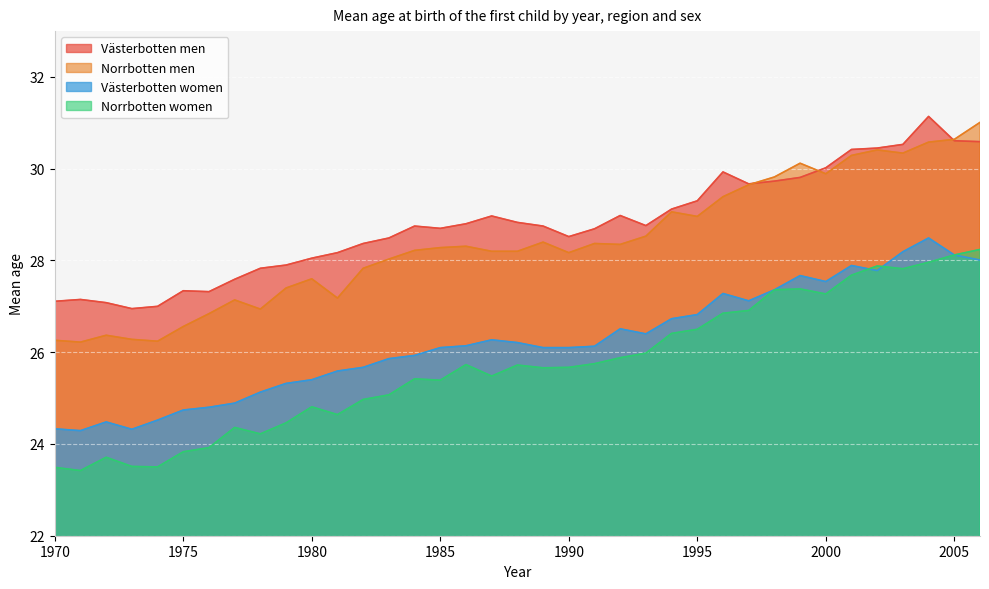

Is the value of Norrbotten women at 2000 greater than the value of Västerbotten men at 1989?

No